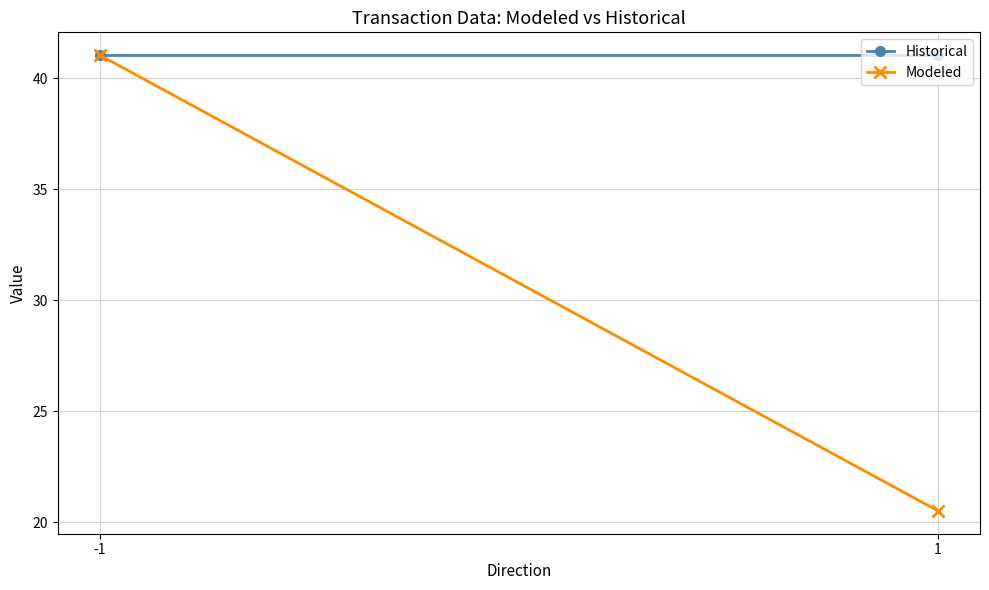

Where does the Modeled series first go above 41?

-1